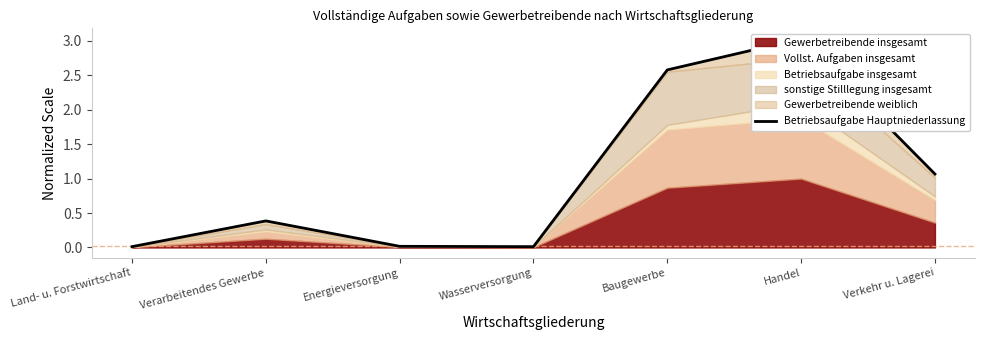

Read the value at Verkehr u. Lagerei.

1.1